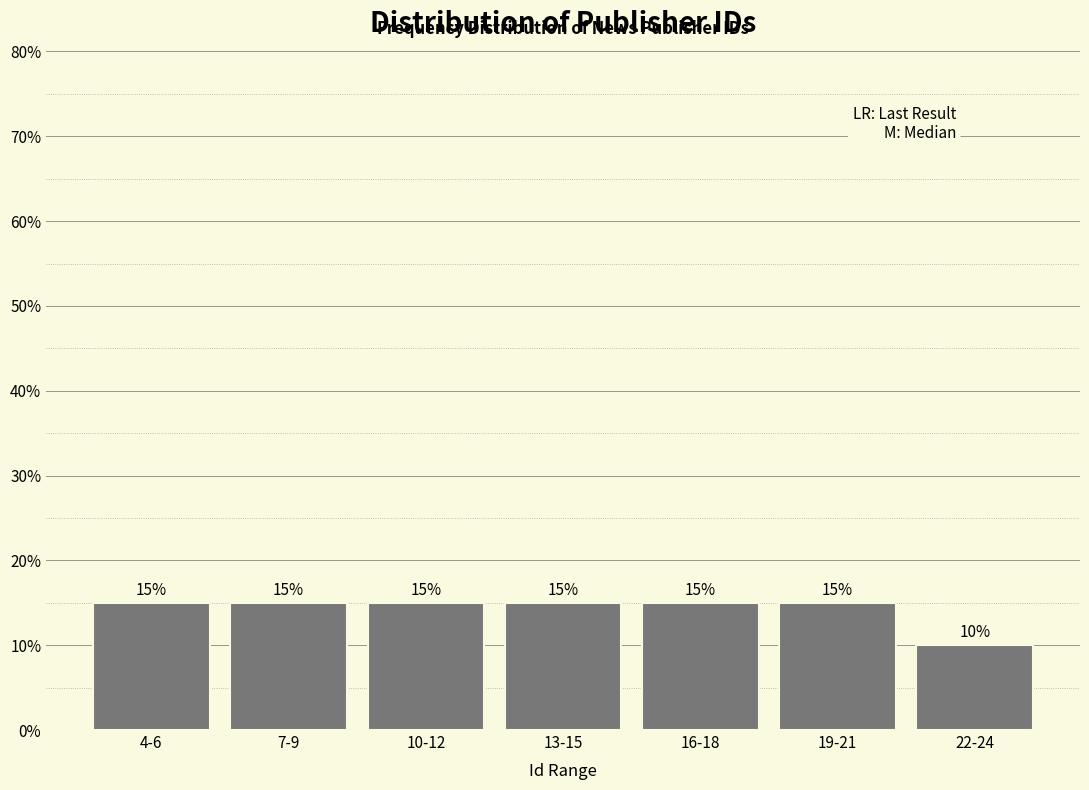

Reading right to left, extract all data points from this chart.

10	15	15	15	15	15	15